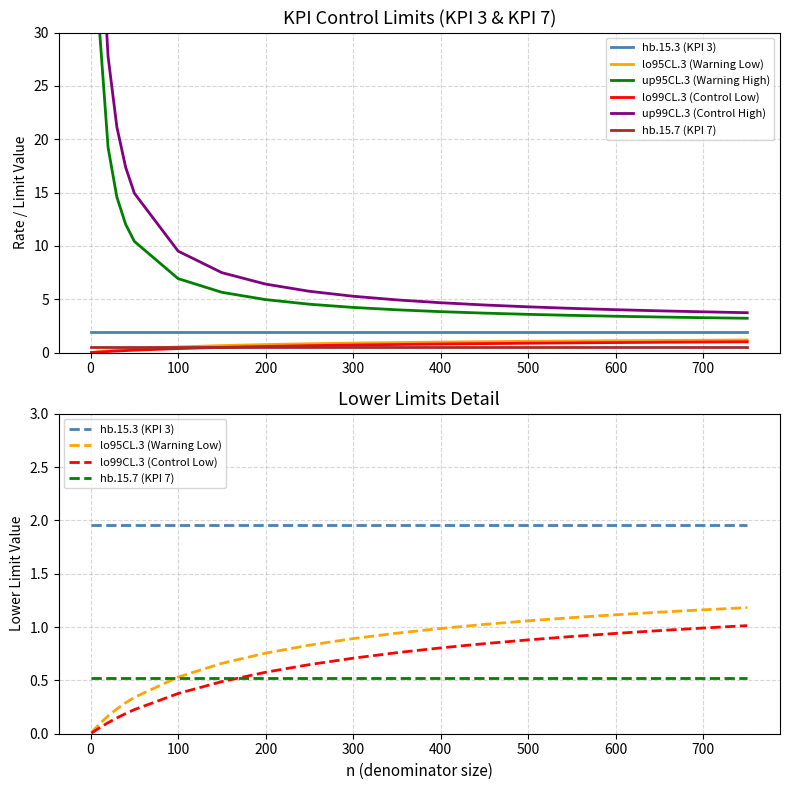

True or false: hb.15.3 (KPI 3) has more than 0 points higher than both neighbors.

False